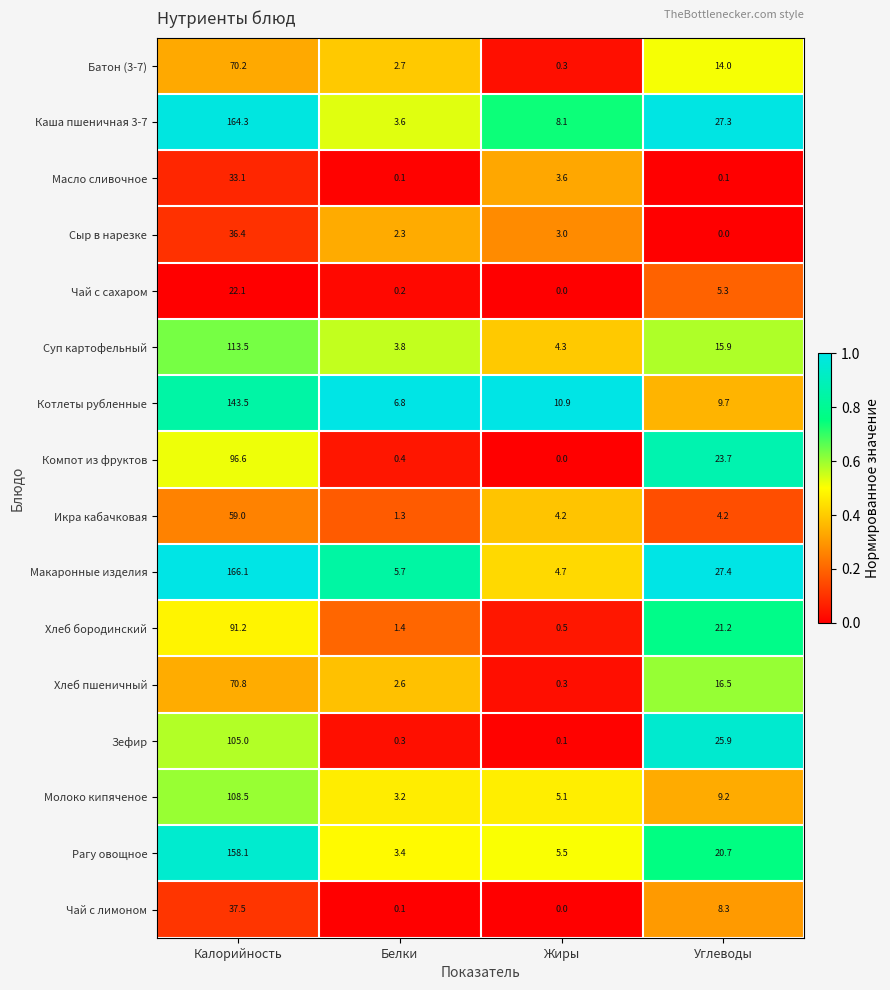

What value does the Батон (3-7) series have at Жиры?

0.3